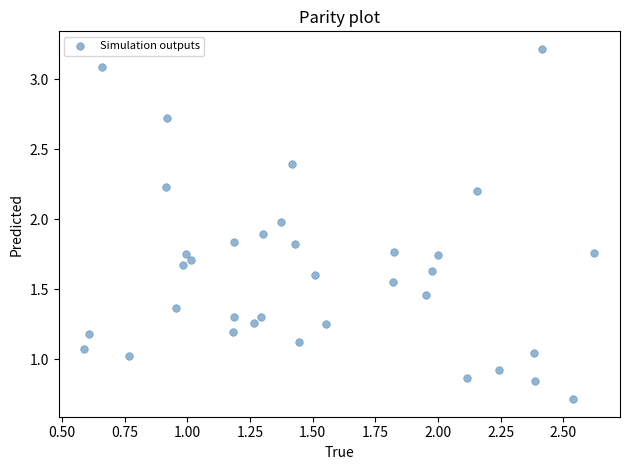

What is the range of X values (max minus min)?

2.0